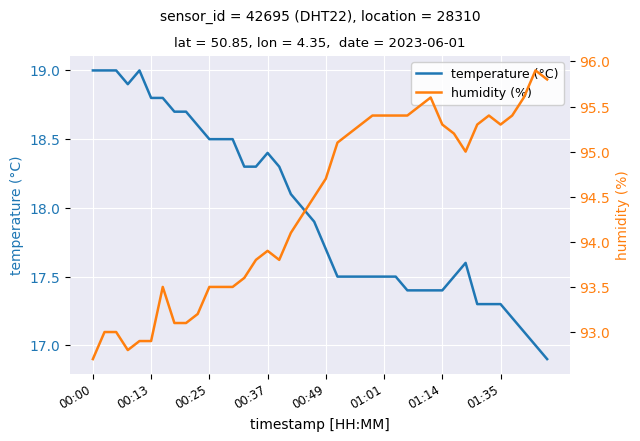

The temperature (°C) series shows 19.0 at 00:00. True or false?

True